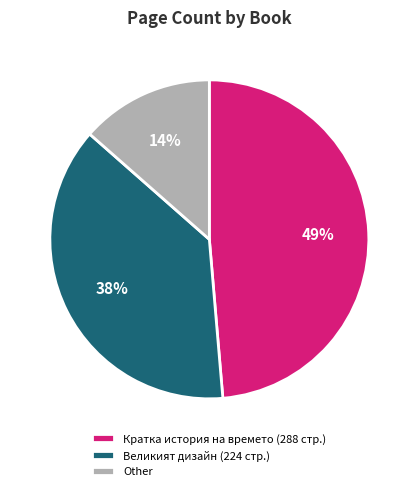

To the nearest percent, what is the difference between the largest and smallest slice percentages?

35%